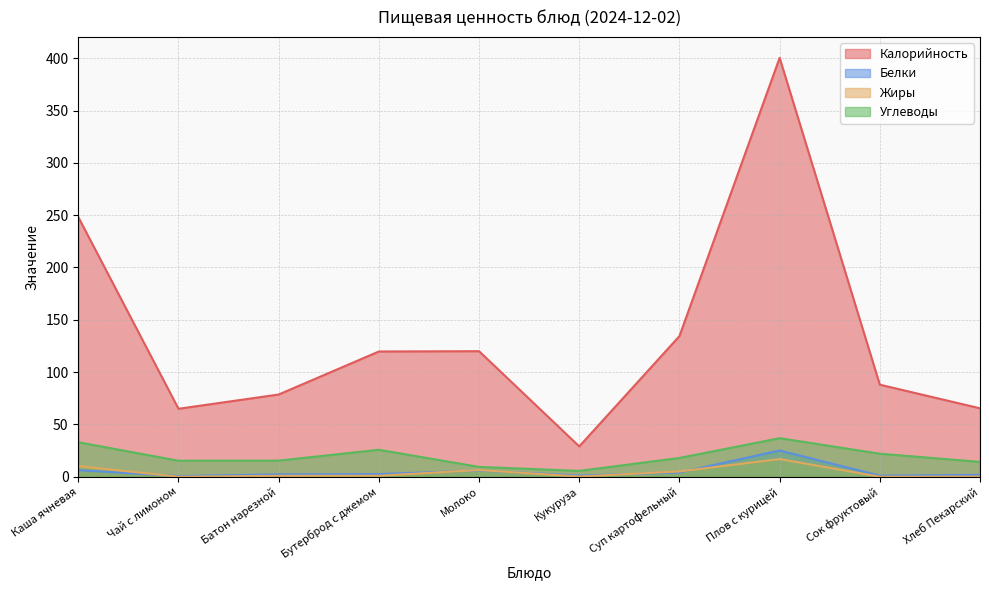

What value does the Калорийность series have at Чай с лимоном?

65.0